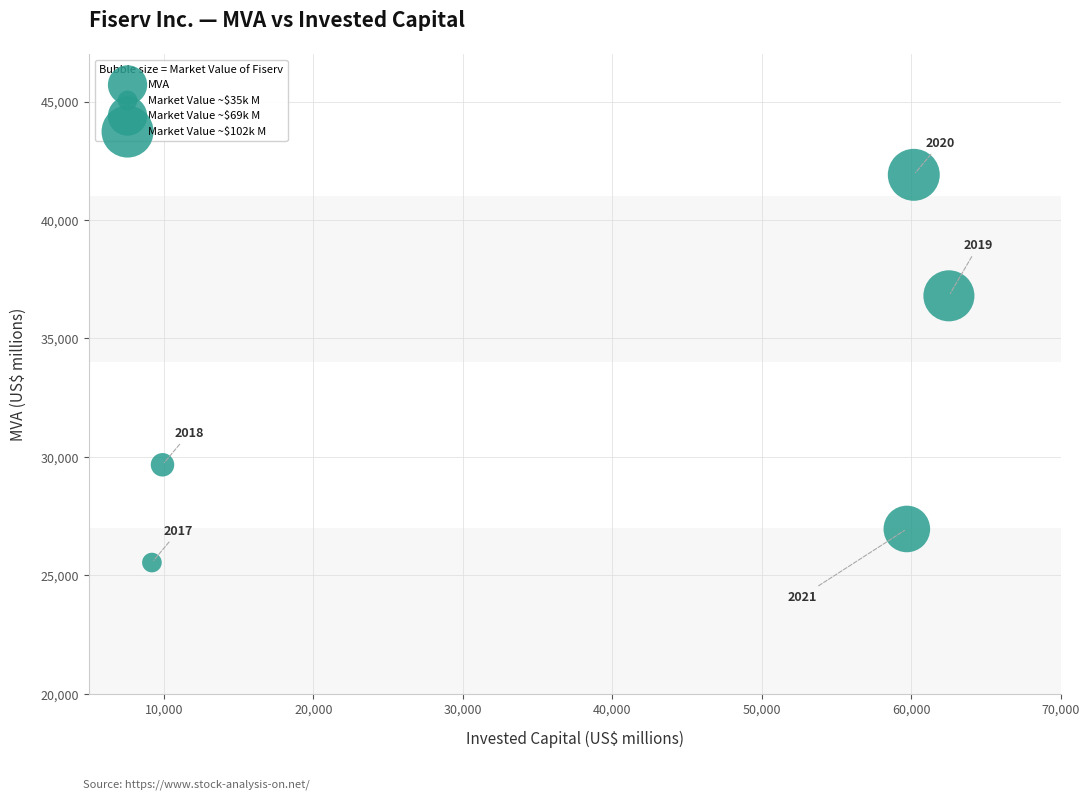

What is the range of X values (max minus min)?

53313